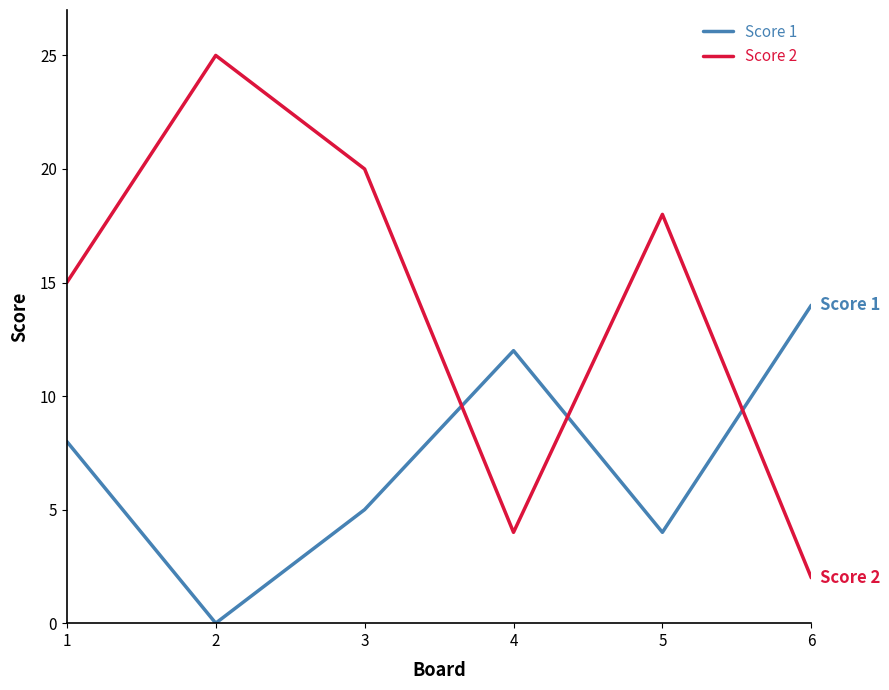

Which label corresponds to the smallest value in the chart?

2